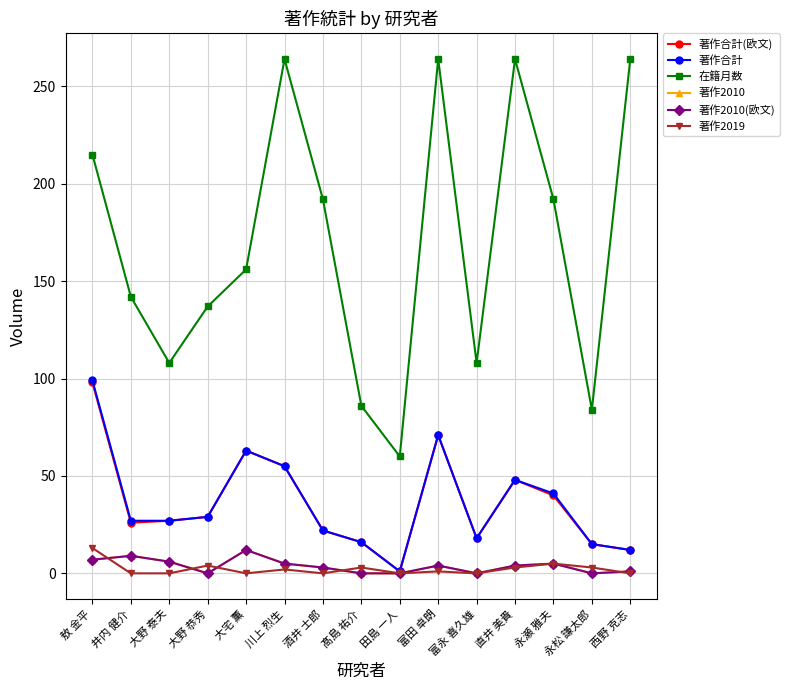

Is this an area chart (filled region under the line)?

No